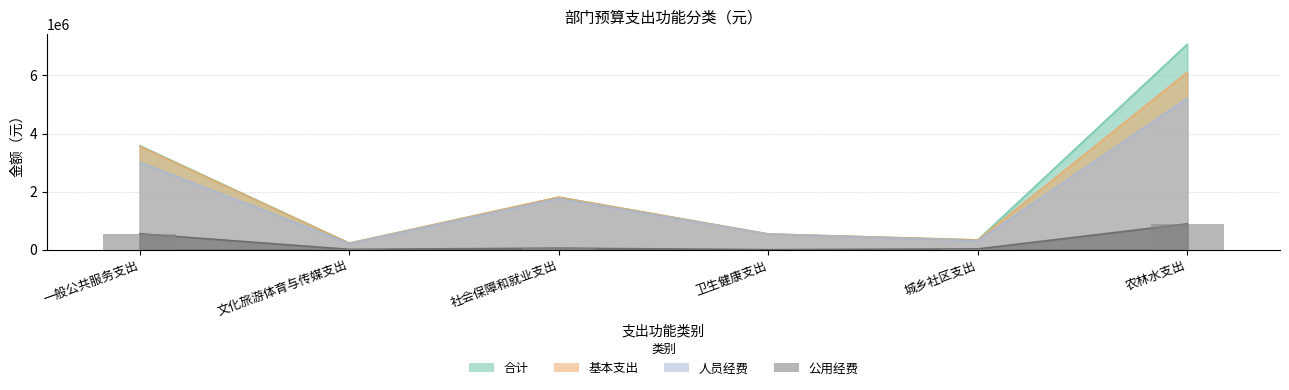

What position from the right is 一般公共服务支出?

6